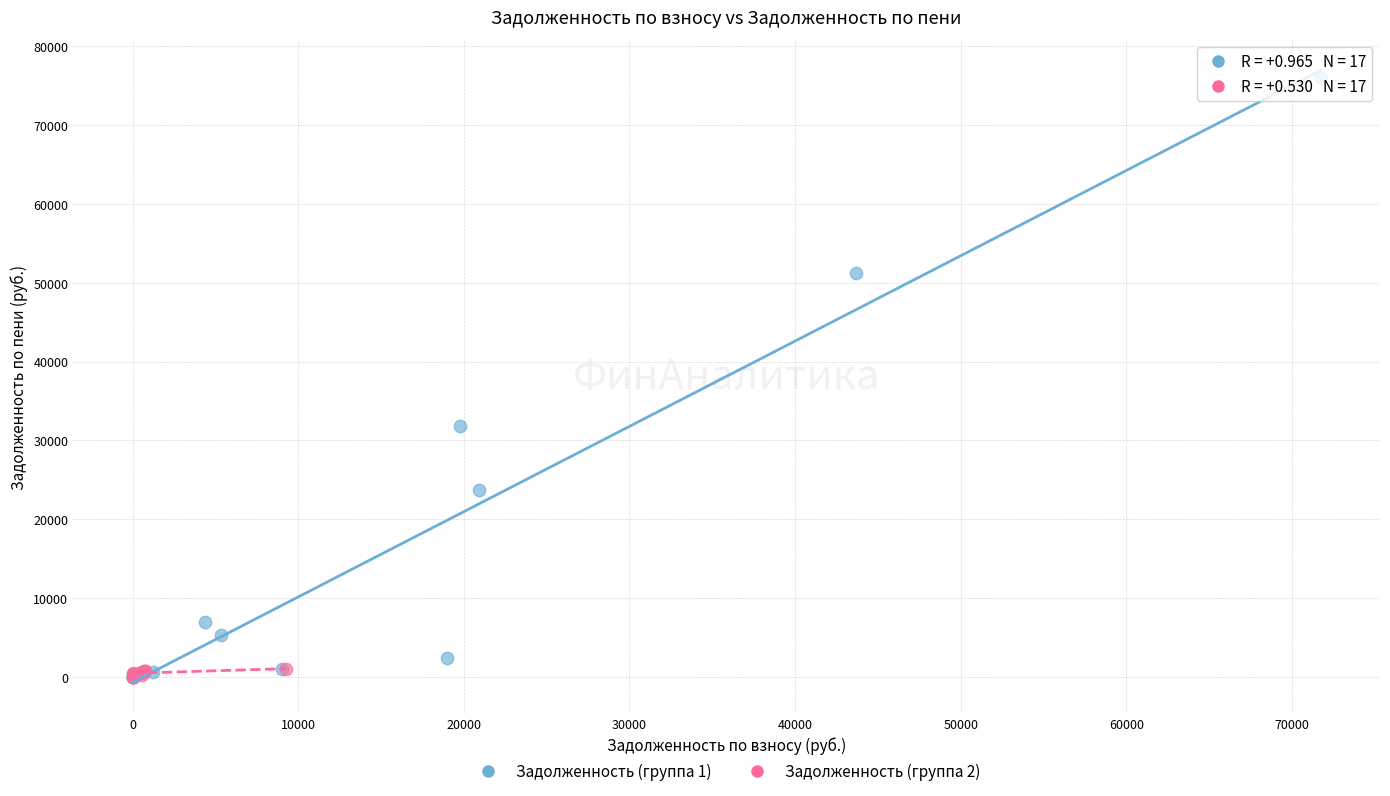

Which series has the largest Y range (max minus min)?

Задолженность (группа 1)